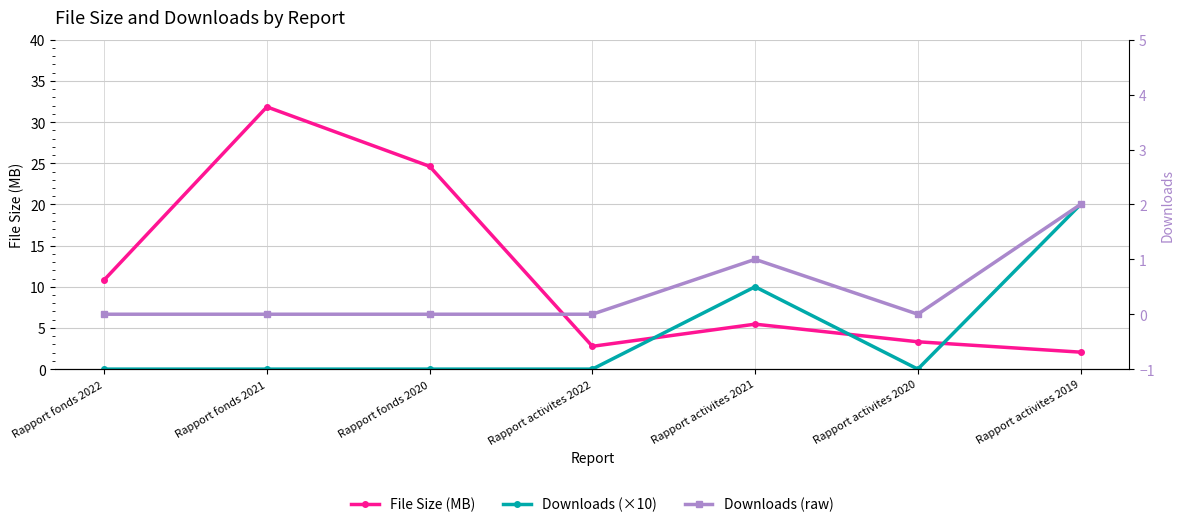

What is the difference between the maximum and second lowest values in the File Size (MB) series?

29.1